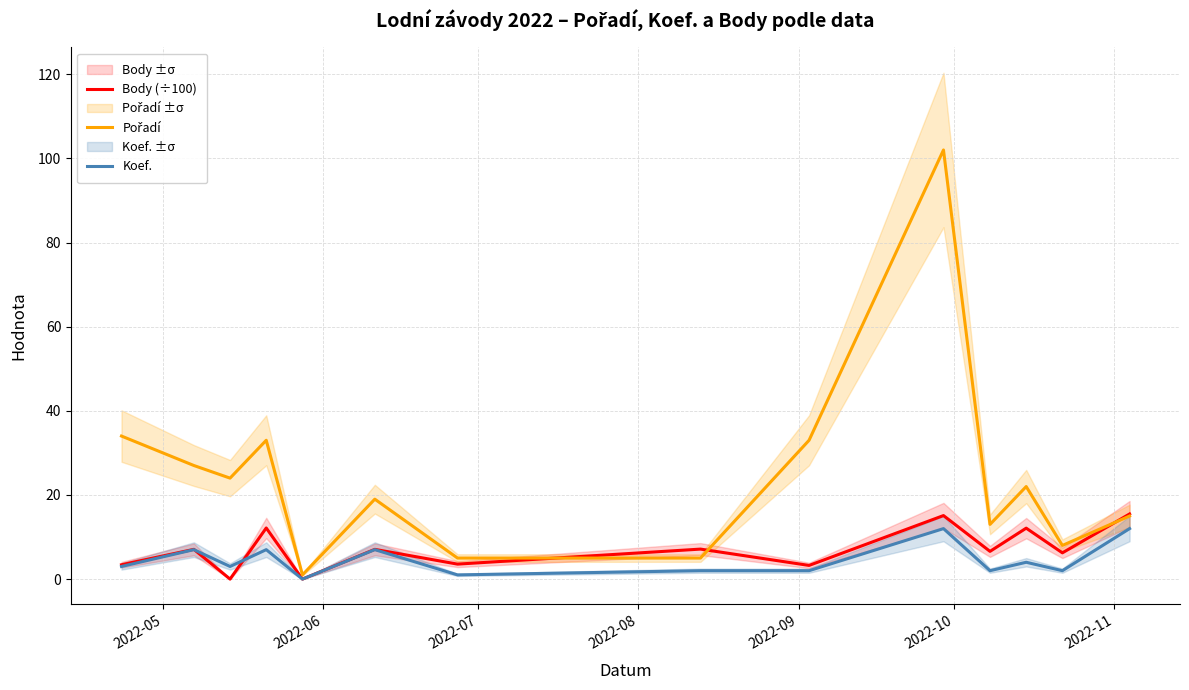

What is the highest value of the Body (÷100) series?

15.5